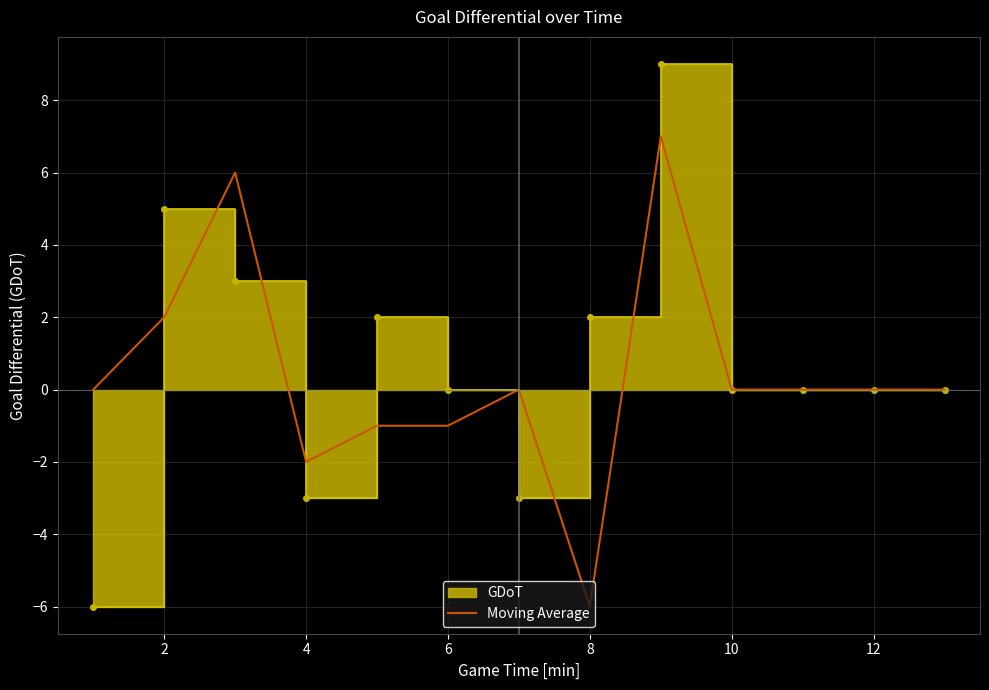

How many lines are shown in the chart?

1